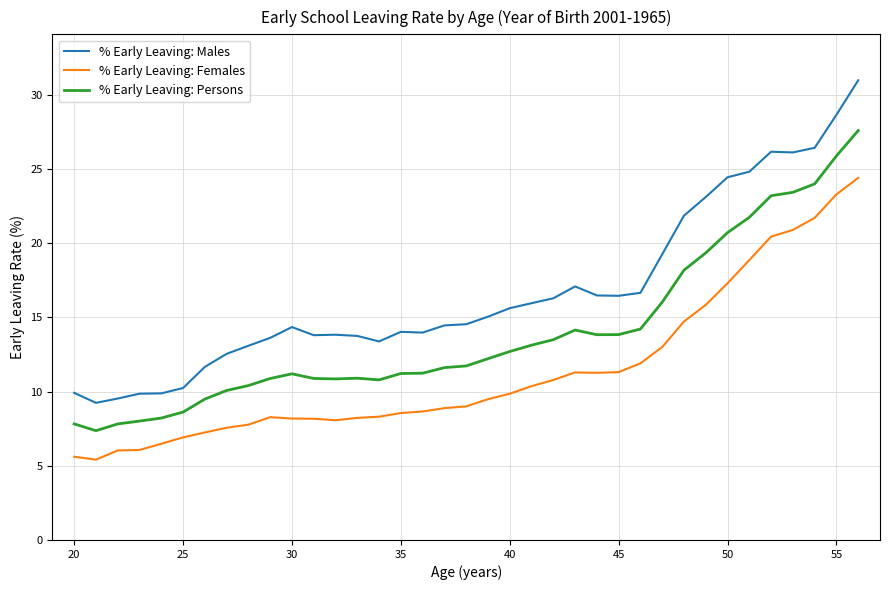

Is this an area chart (filled region under the line)?

No